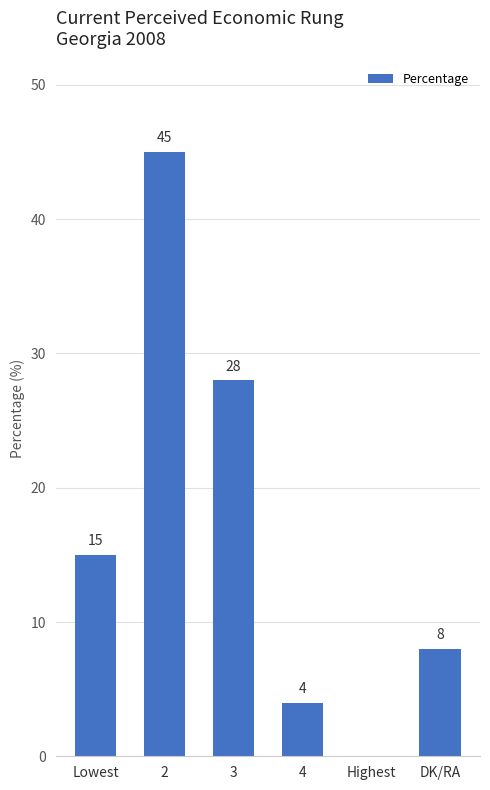

The value at 4 is 4. True or false?

True